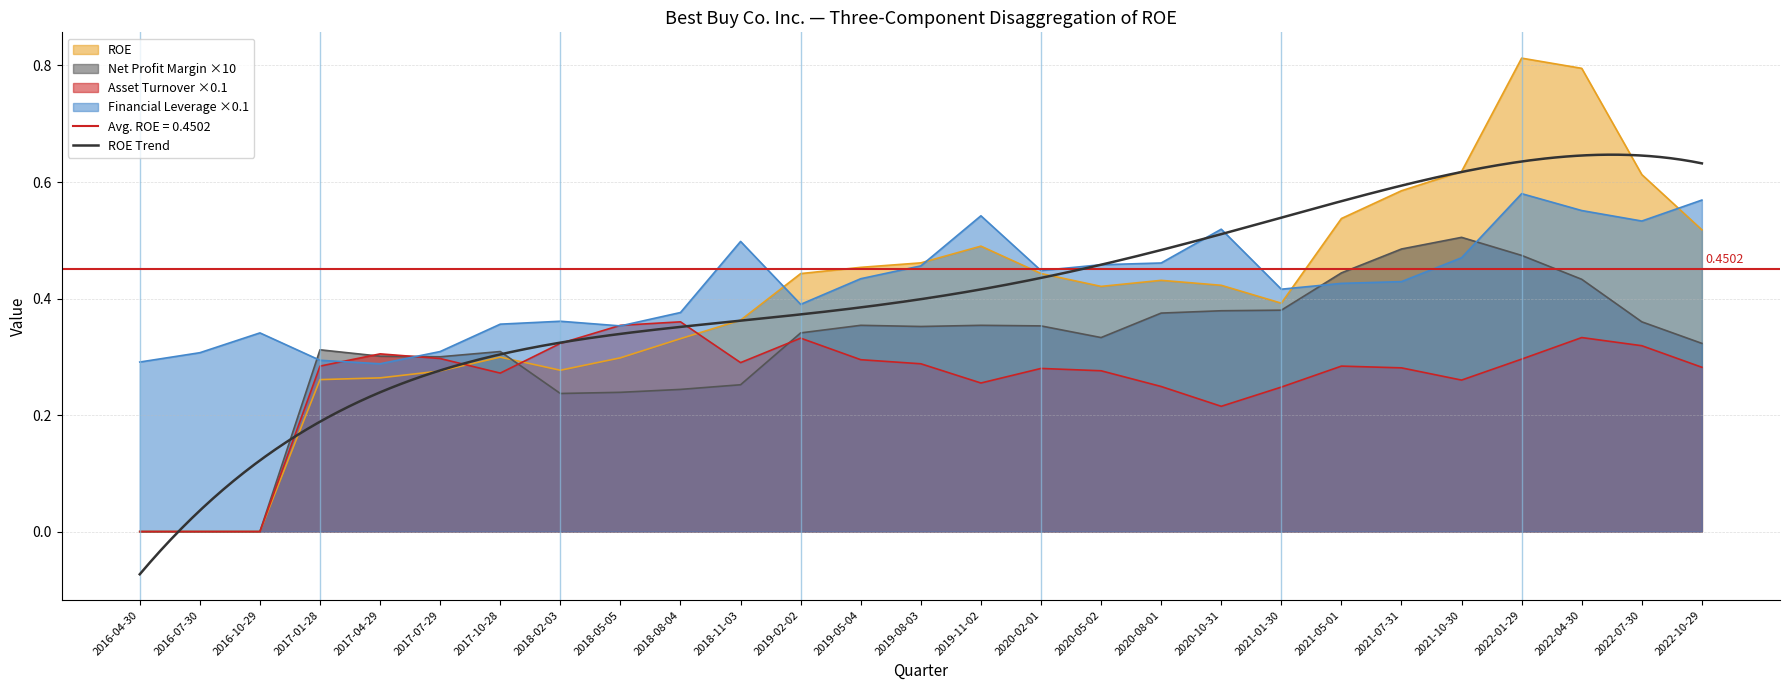

Which category has the lowest value in the ROE series?

2016-04-30